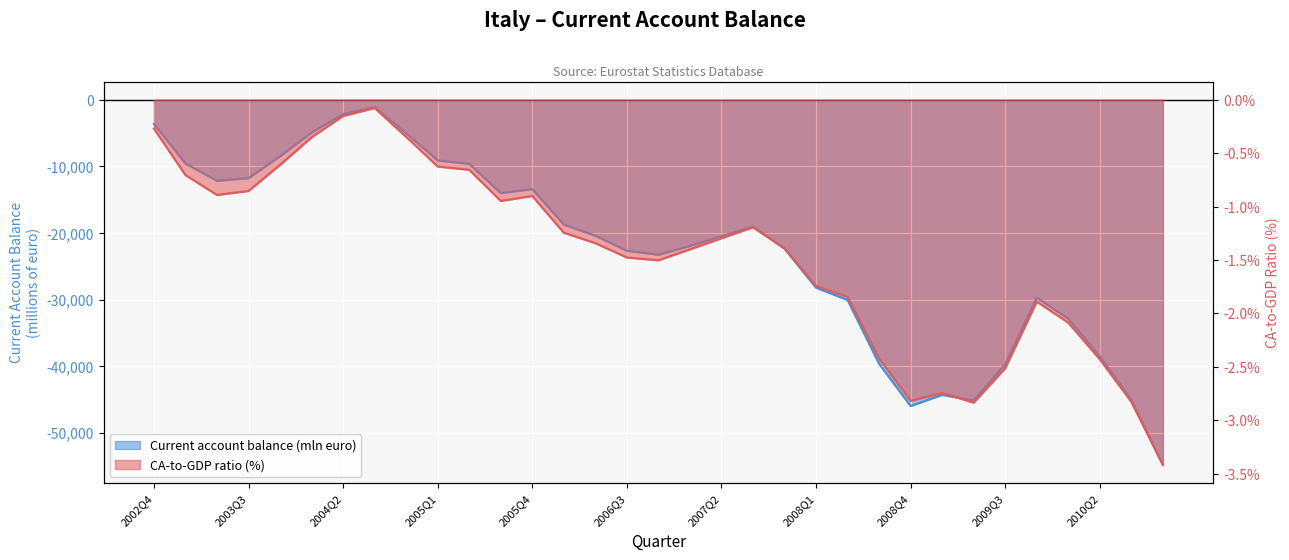

Which has a higher value, 2007Q1 or 2005Q3?

2005Q3